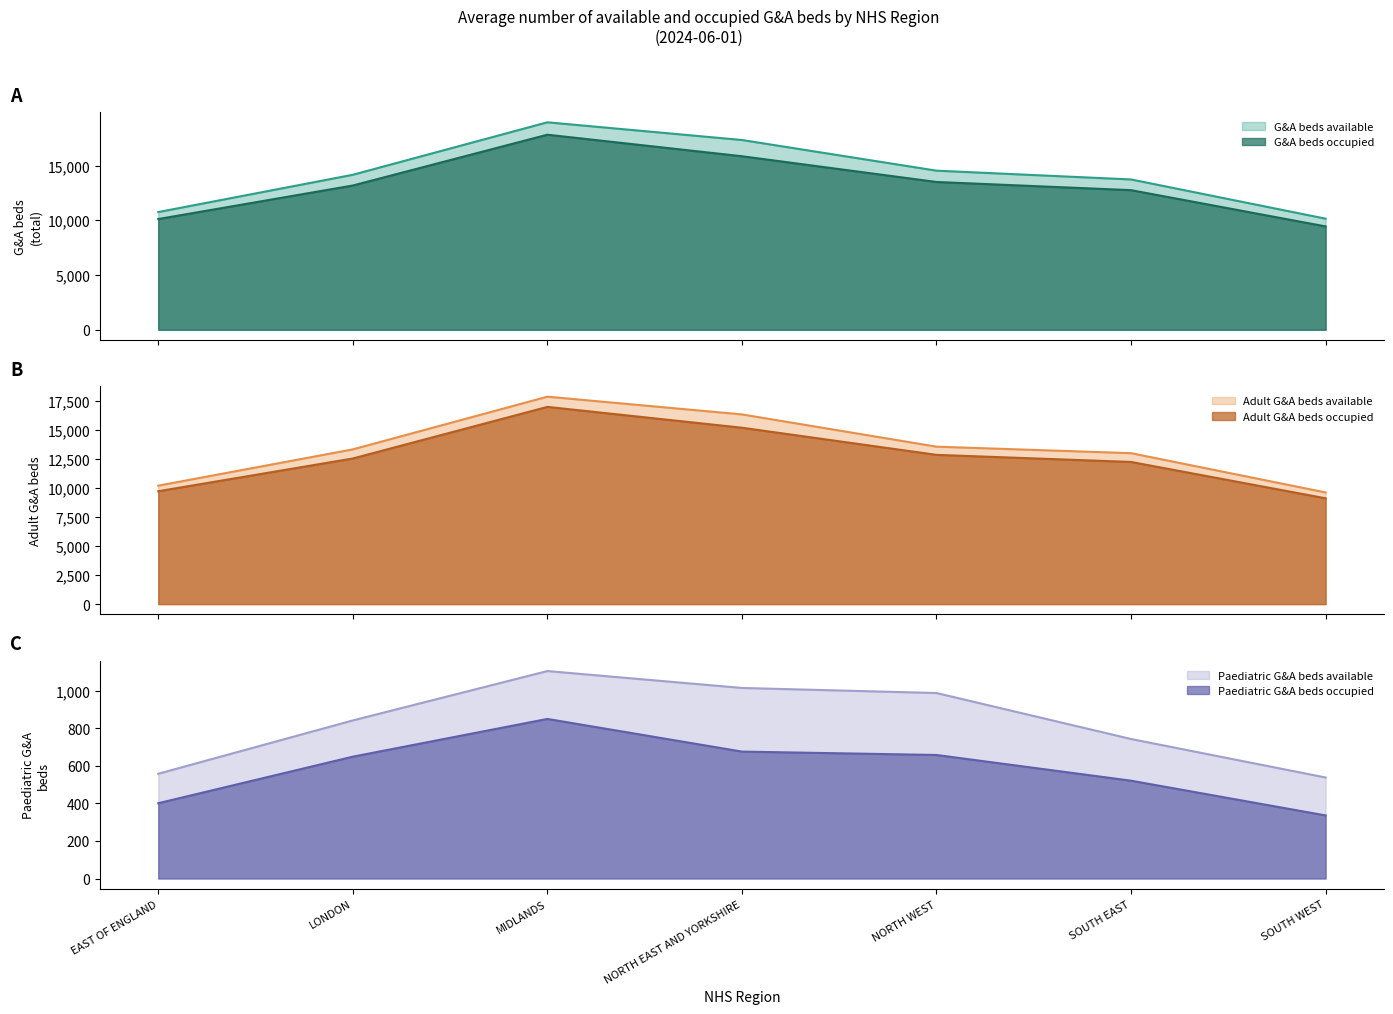

True or false: Adult G&A beds occupied has more than 0 points higher than both neighbors.

True